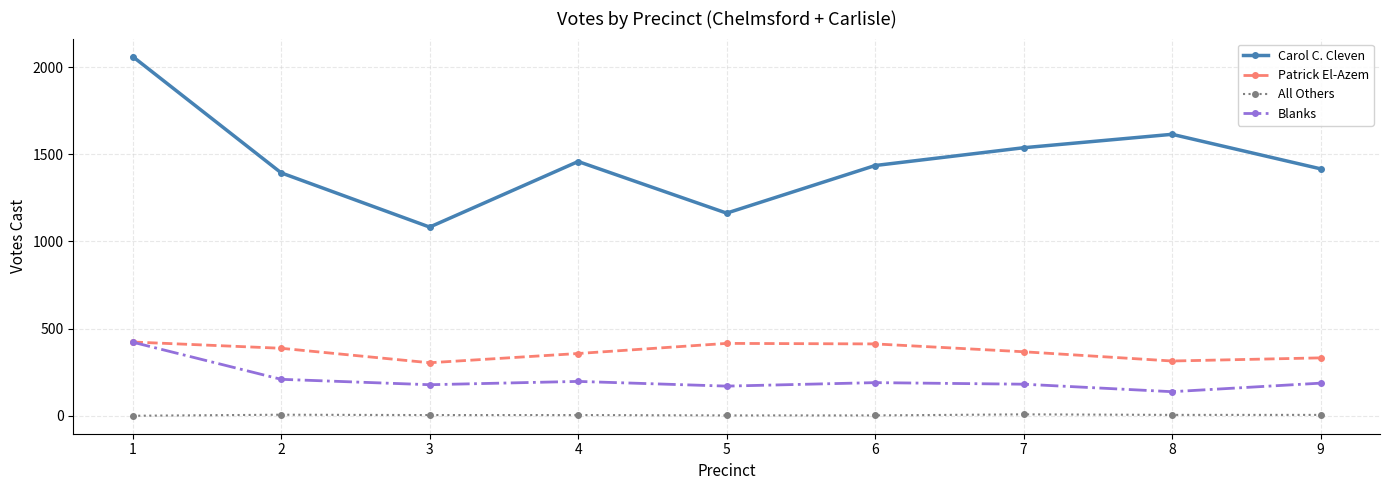

What is the value of the Blanks point at the 8th from the left?

138